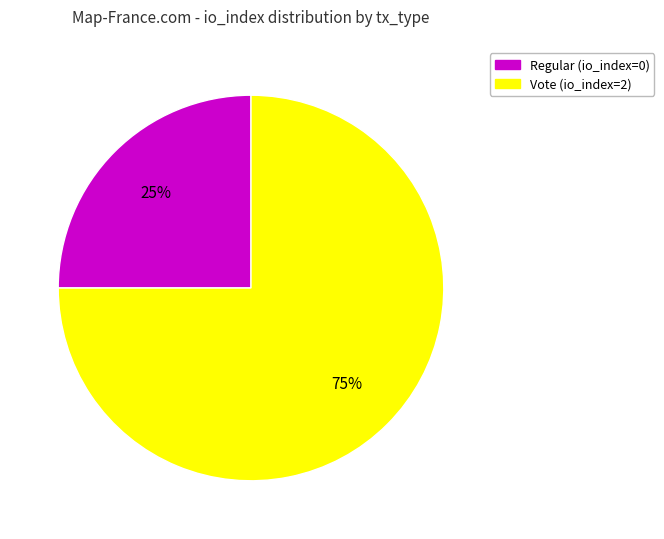

To the nearest percent, what is the average slice percentage?

50%